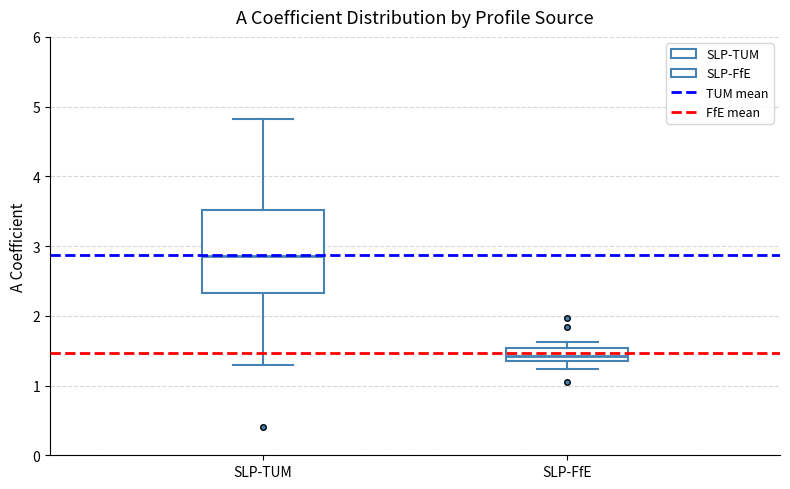

Which box has the lowest median line?

SLP-FfE